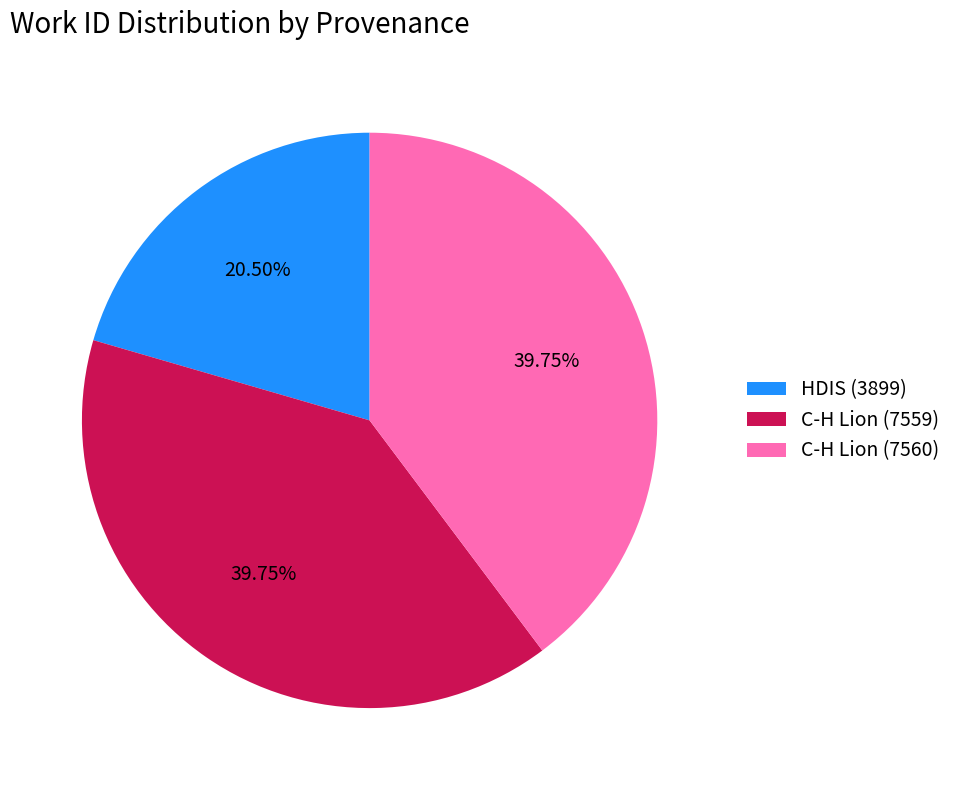

Which has a higher value, HDIS (3899) or C-H Lion (7559)?

C-H Lion (7559)